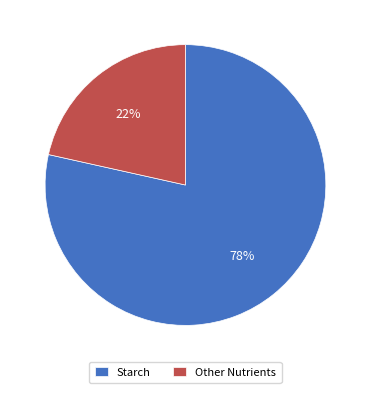

Is the sum of Starch and Other Nutrients greater than half?

Yes